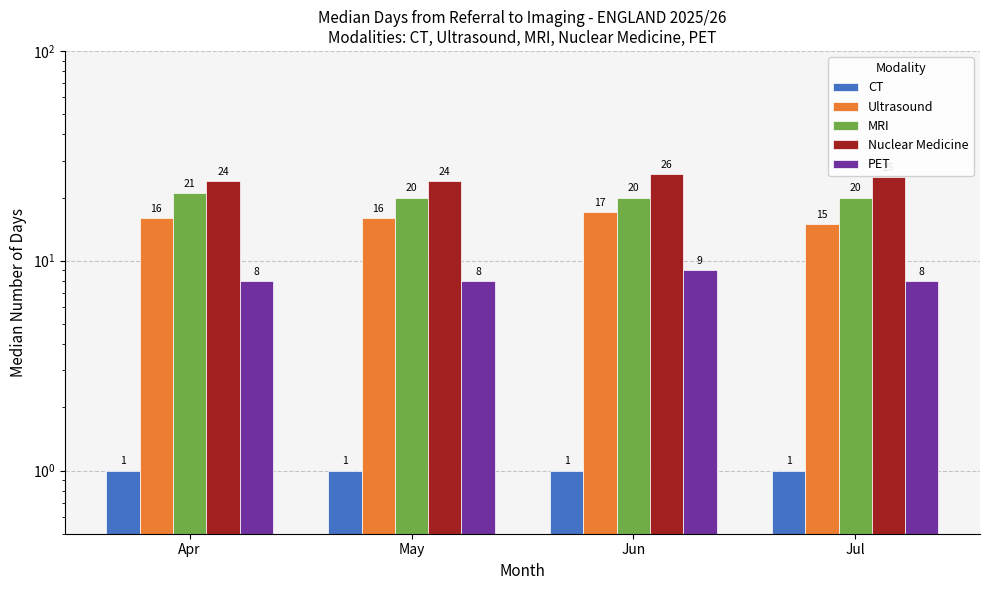

Which label corresponds to the smallest value in the chart?

Apr